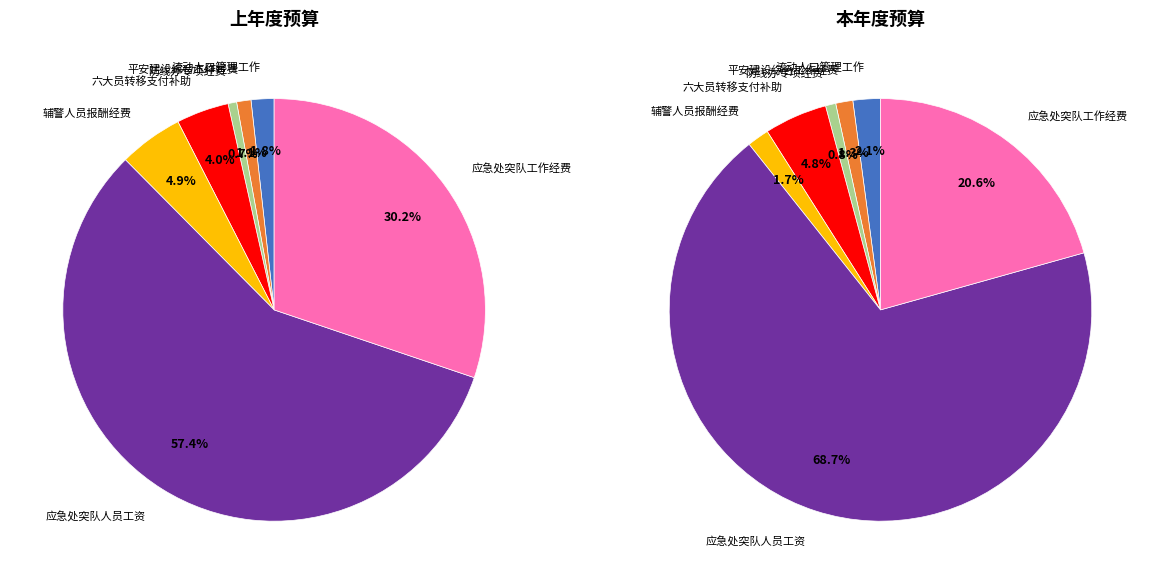

What percentage is the 辅警人员报酬经费 slice, to the nearest percent?

2%